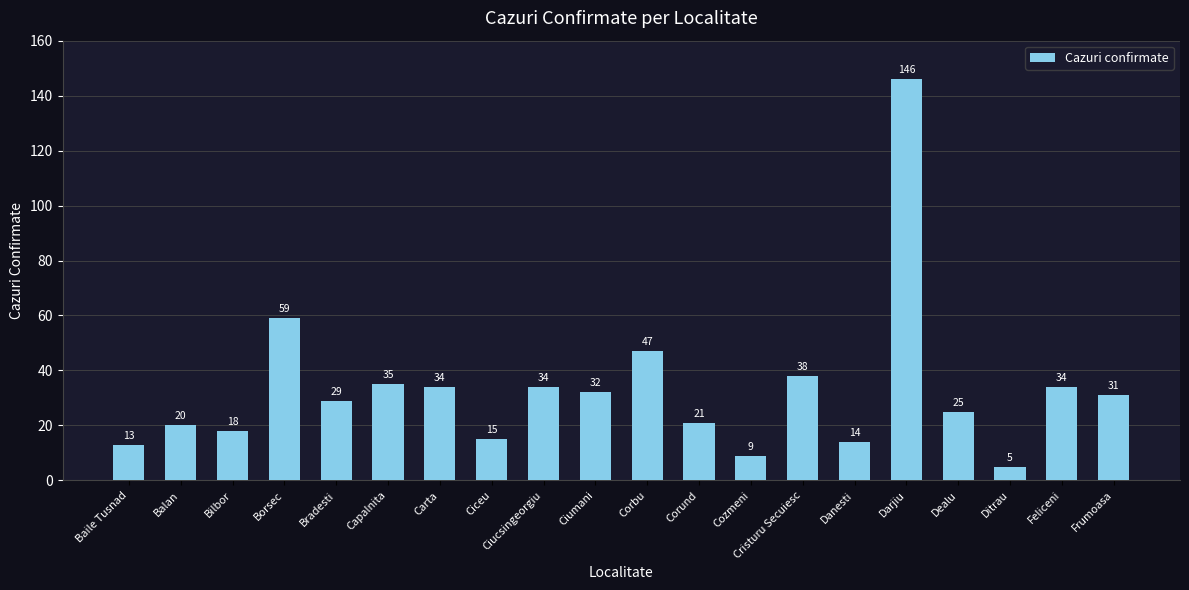

Are the bars horizontal?

No